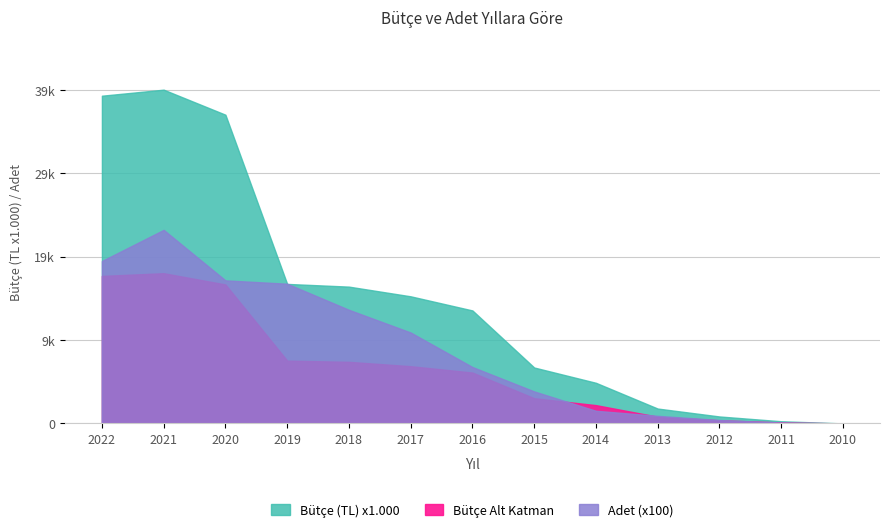

What is the spread (max minus min) of values at 2021?

39433.9